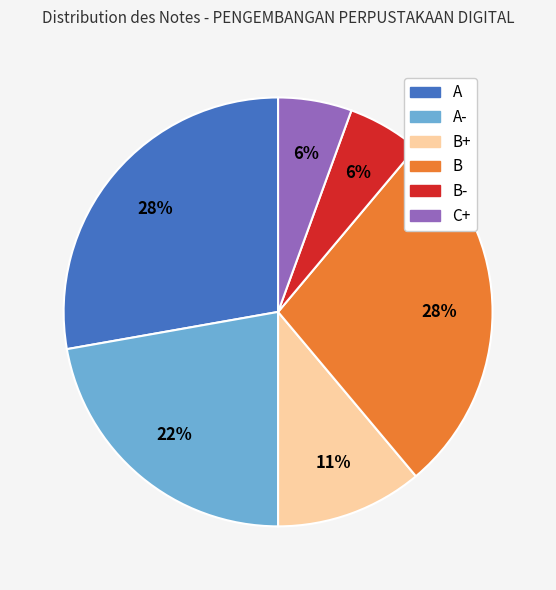

To the nearest percent, what is the difference between the largest and smallest slice percentages?

22%